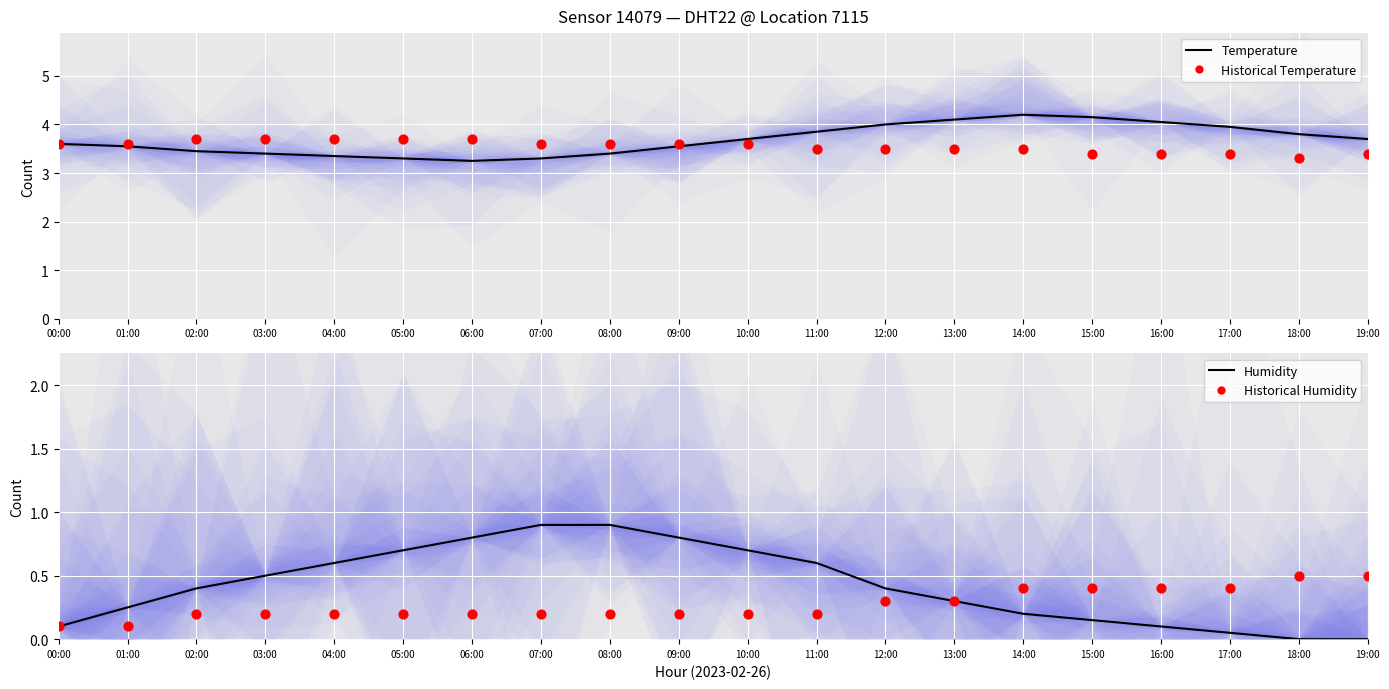

Which series has the largest total across all categories?

Temperature